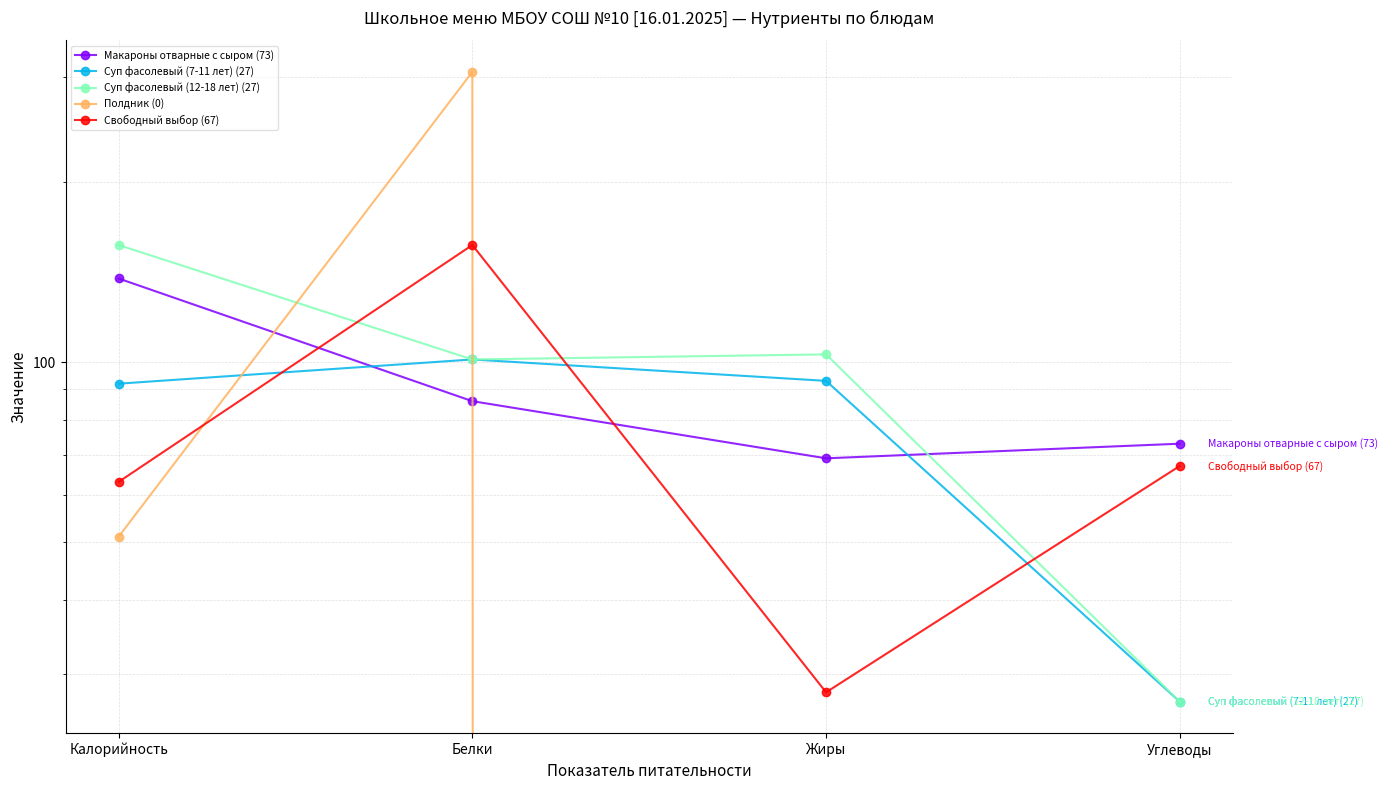

What is the sum of the Свободный выбор (67) values at Калорийность and Жиры?

91